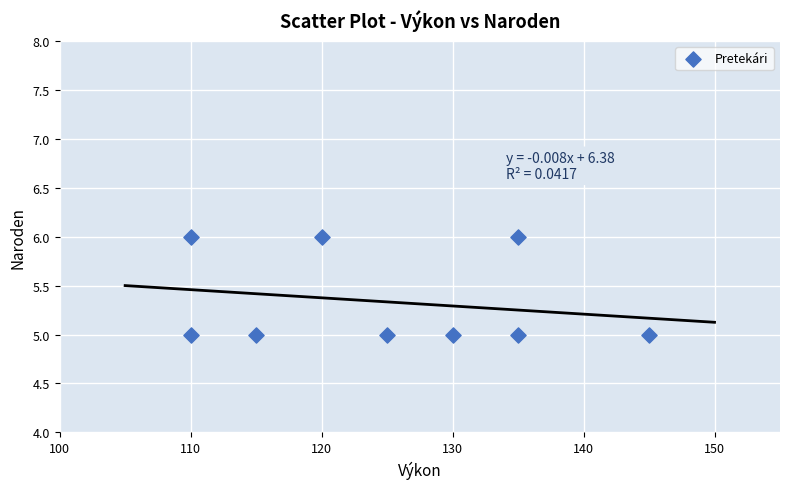

What is the average Y value?

5